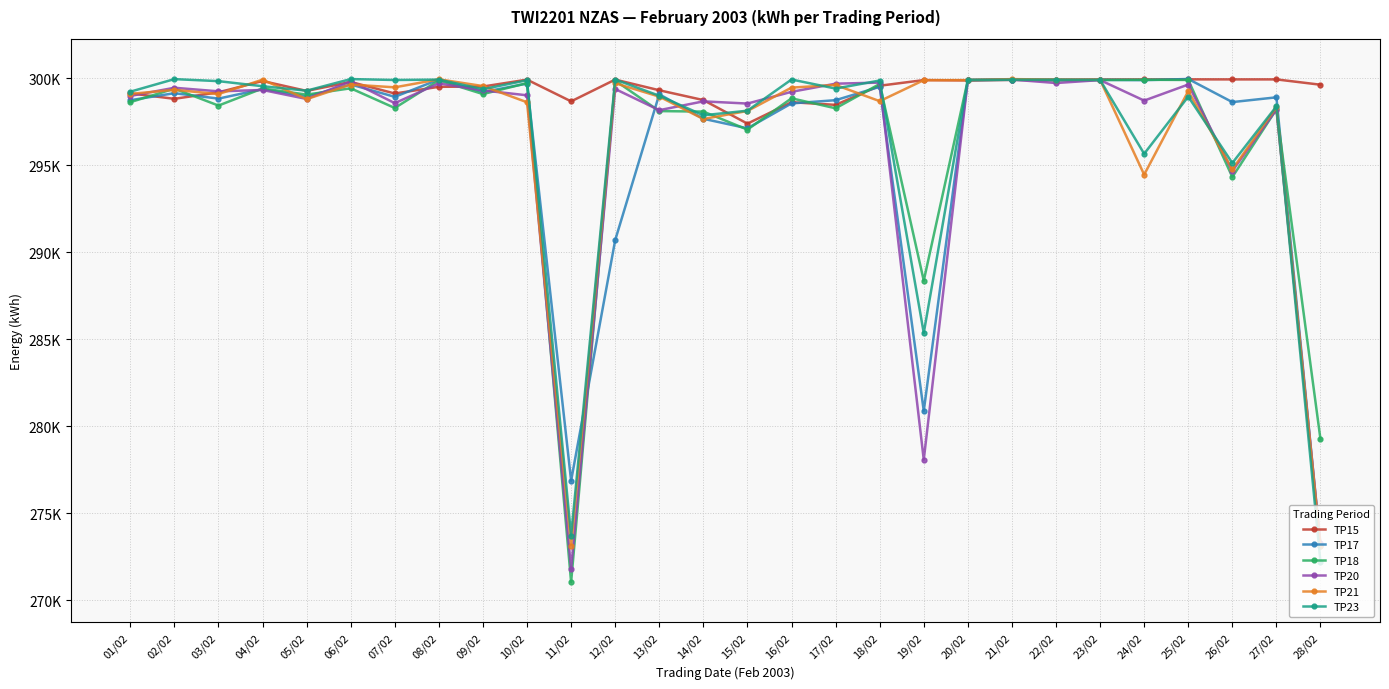

What is the total value across all series at 16/02?

1794564